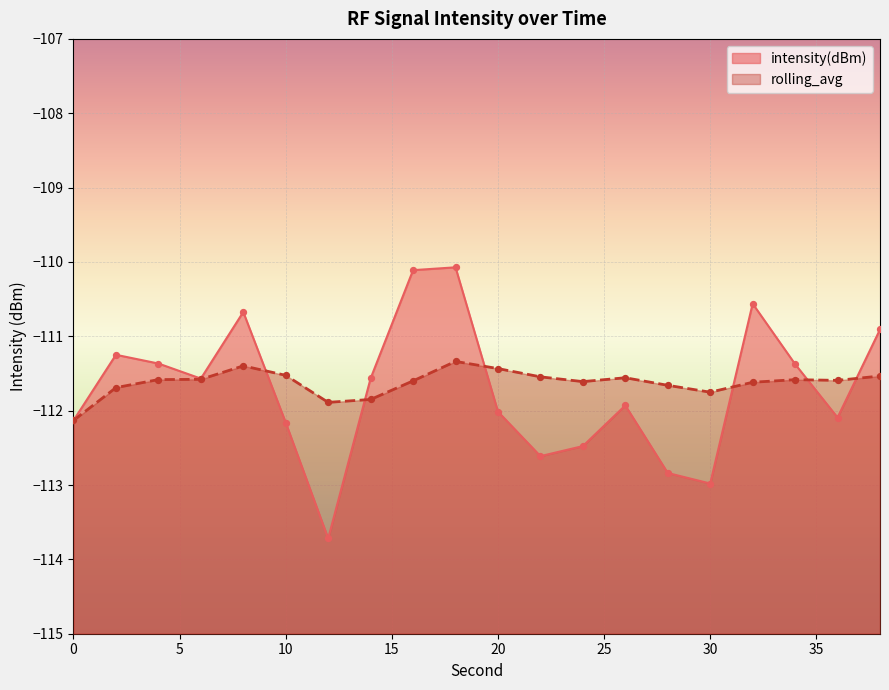

What is the total value across all series at 2?

-222.9